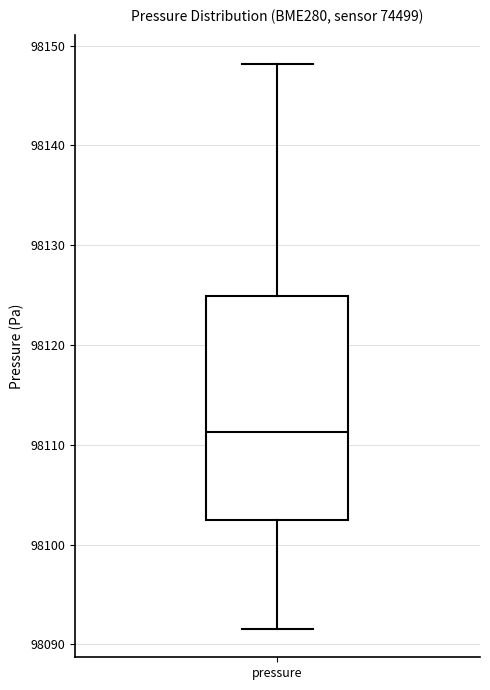

Where is the upper edge of the box for pressure on the y-axis? The values are not printed on the chart, so give them approximately, as read against the axis.

98125